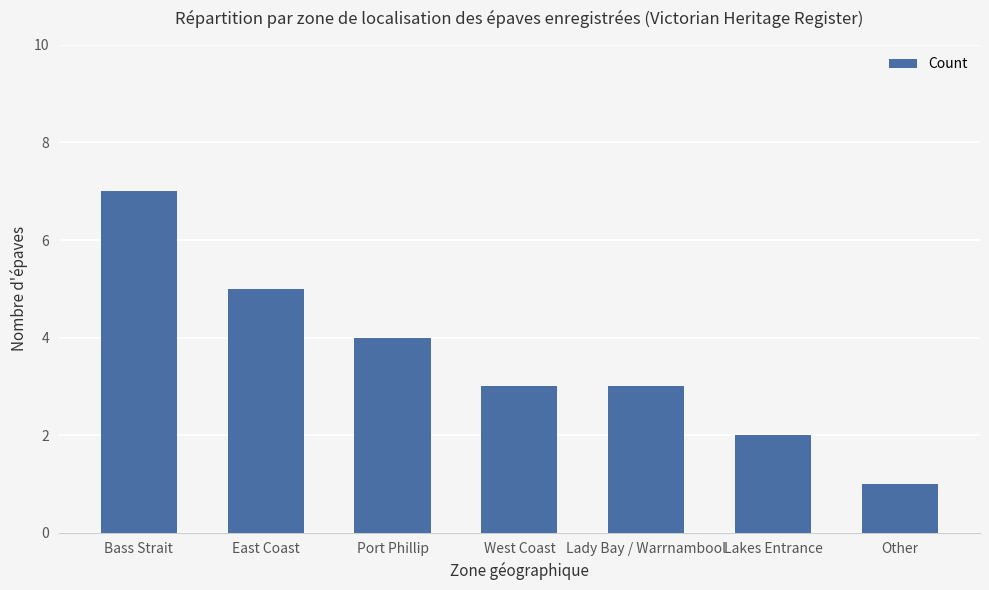

What is the change in value from Bass Strait to Lady Bay / Warrnambool?

-4